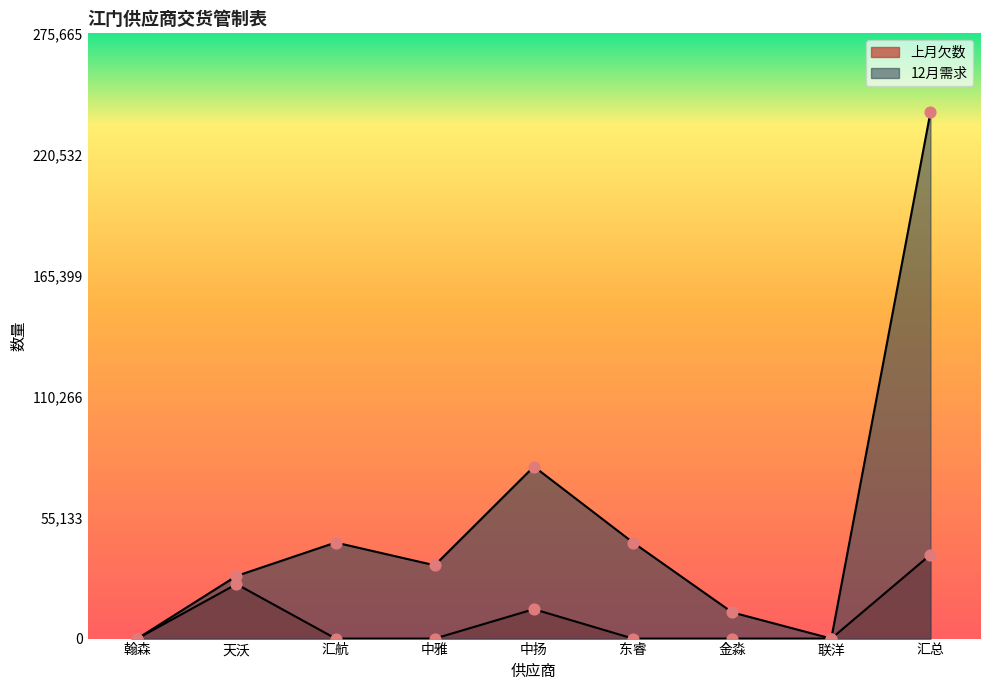

At how many categories does at least one series exceed 21172?

6